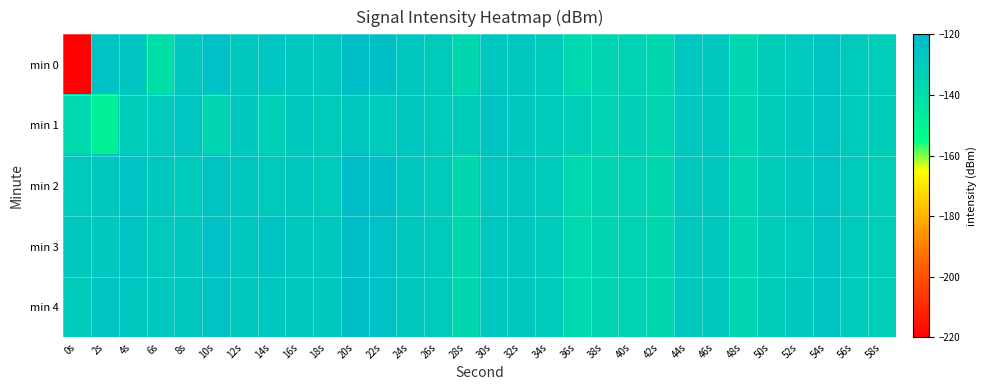

What is the smallest value displayed?

-219.9